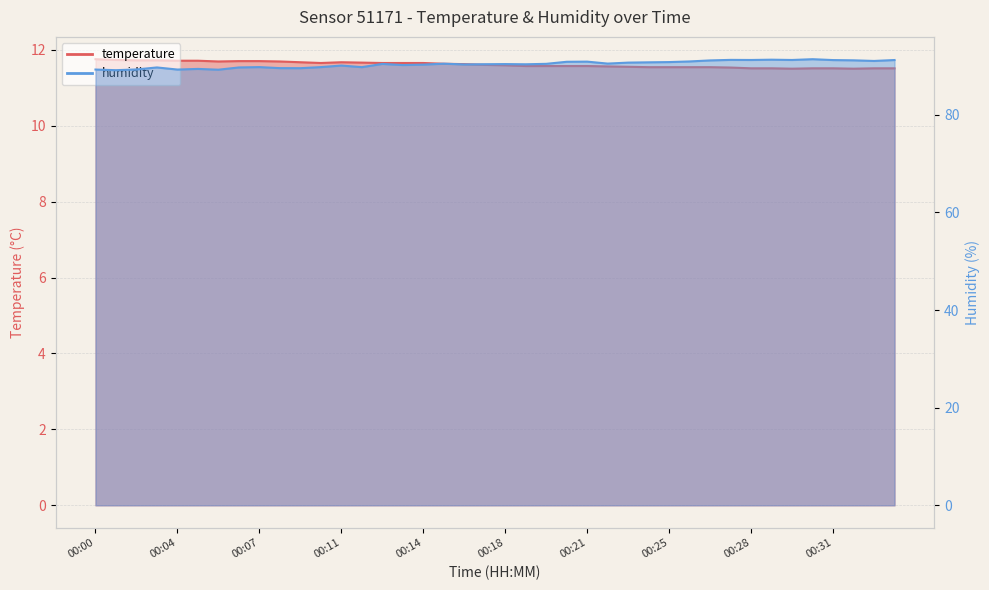

Reading left to right, extract all data points from this chart.

temperature: 11.8	11.7	11.7	11.7	11.7	11.7	11.7	11.7	11.7	11.7	11.7	11.7	11.7	11.7	11.7	11.7	11.7	11.6	11.6	11.6	11.6	11.6	11.6	11.6	11.6	11.6	11.6	11.5	11.5	11.5	11.5	11.5	11.5	11.5	11.5	11.5	11.5	11.5	11.5	11.5
humidity: 89.3	89.1	89.3	89.7	89.3	89.4	89.2	89.7	89.8	89.6	89.5	89.8	90.1	89.8	90.4	90.2	90.3	90.5	90.3	90.4	90.4	90.3	90.4	90.9	90.9	90.5	90.7	90.8	90.8	90.9	91.1	91.2	91.2	91.3	91.2	91.4	91.2	91.2	91.0	91.2